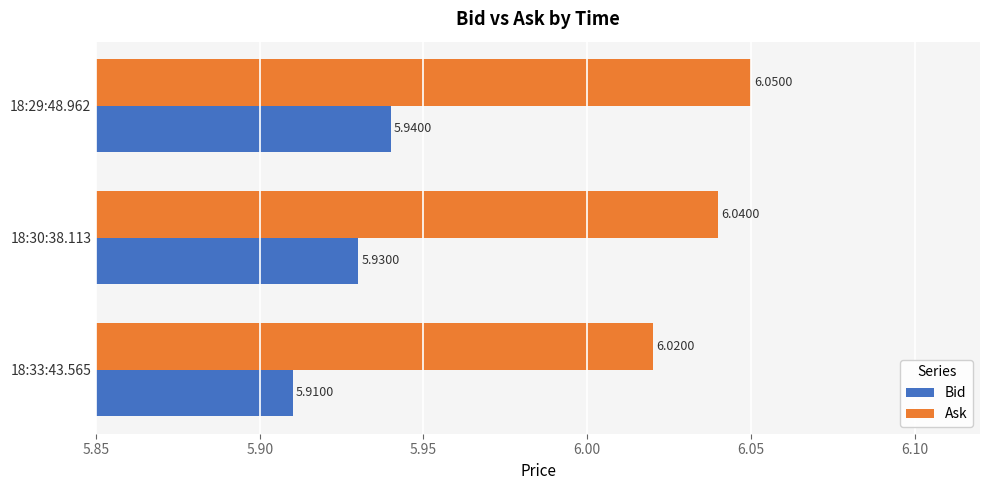

Which series has the largest total across all categories?

Ask